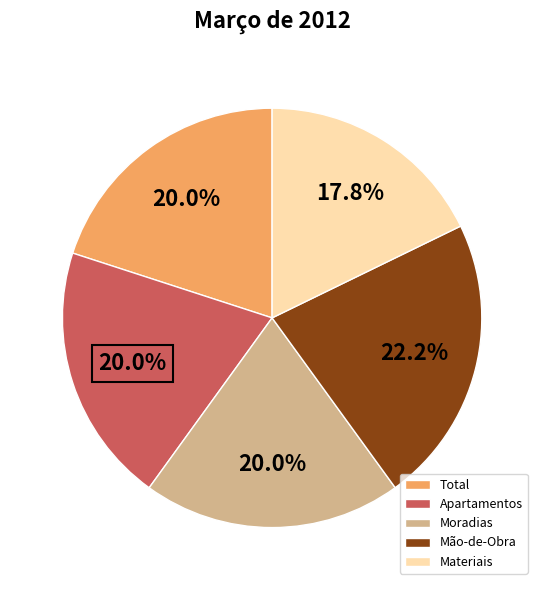

Which category has the smallest portion of the pie?

Materiais